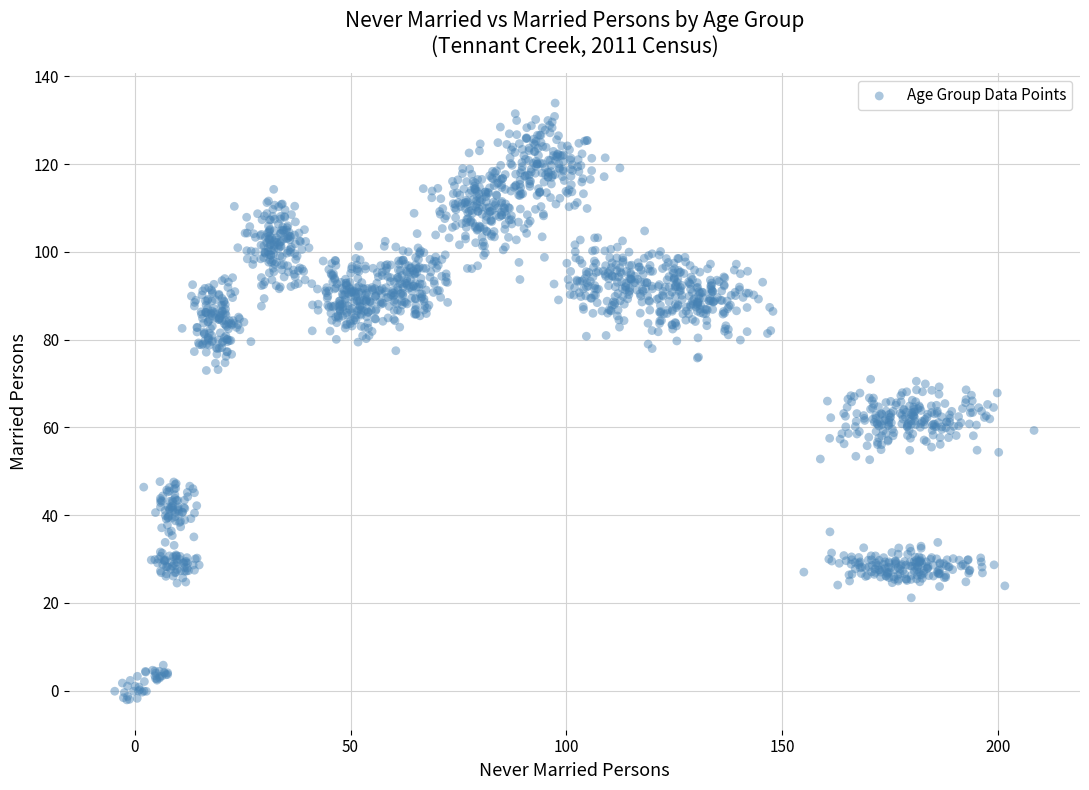

What is the range of Y values (max minus min)?

136.0